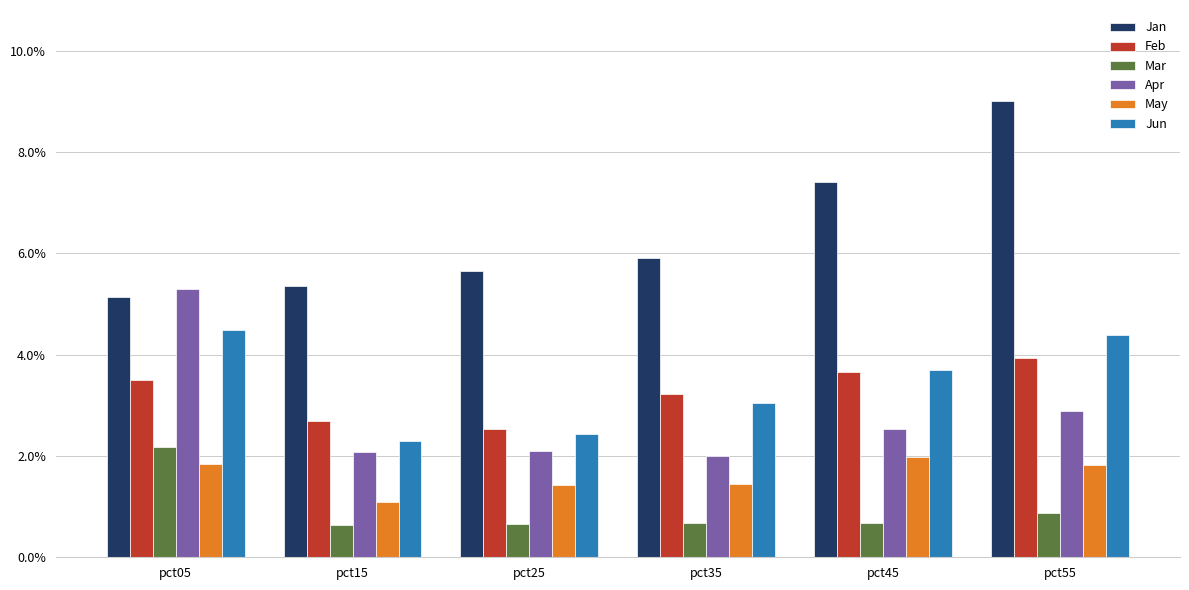

Are the bars grouped side by side (vs. stacked)?

Yes